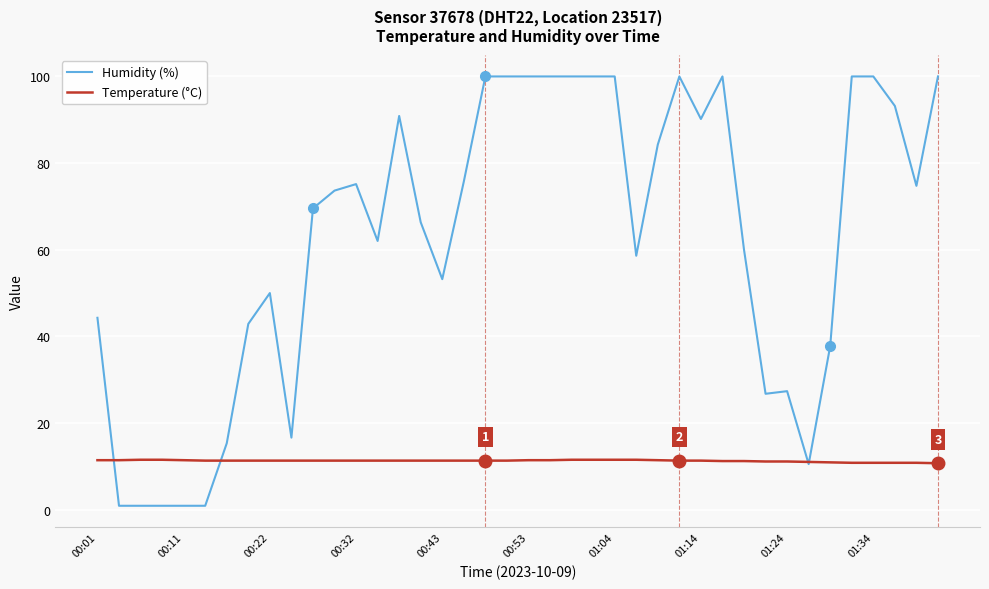

List the series in order of their peak value, highest first.

Humidity (%), Temperature (°C)